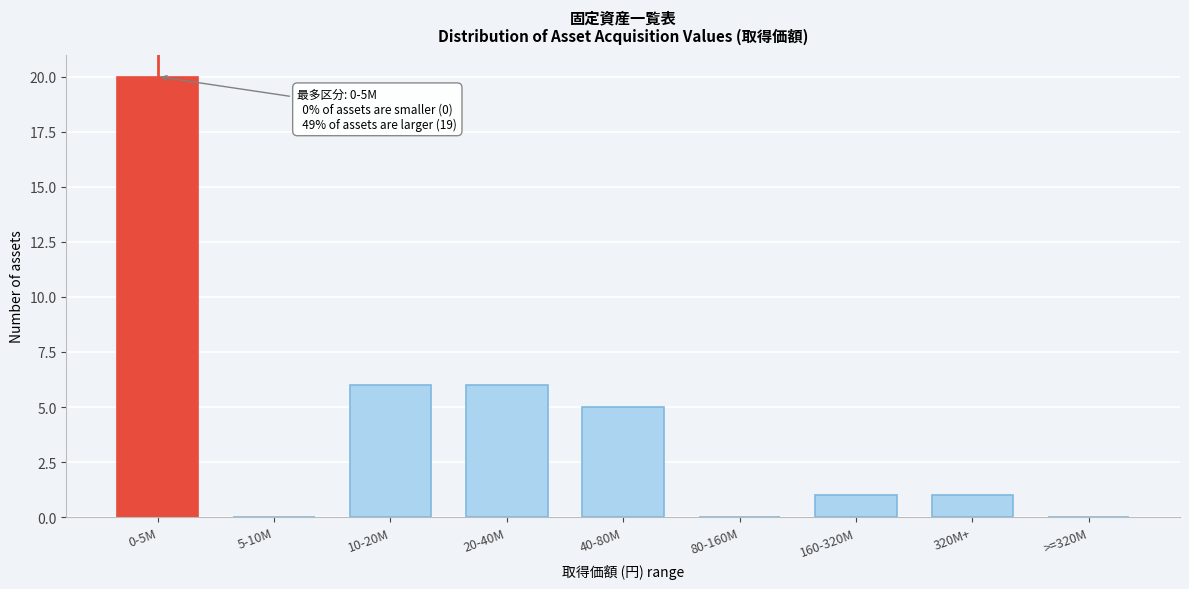

Reading right to left, list all the values displayed in this chart.

>=320M=0	320M+=1	160-320M=1	80-160M=0	40-80M=5	20-40M=6	10-20M=6	5-10M=0	0-5M=20